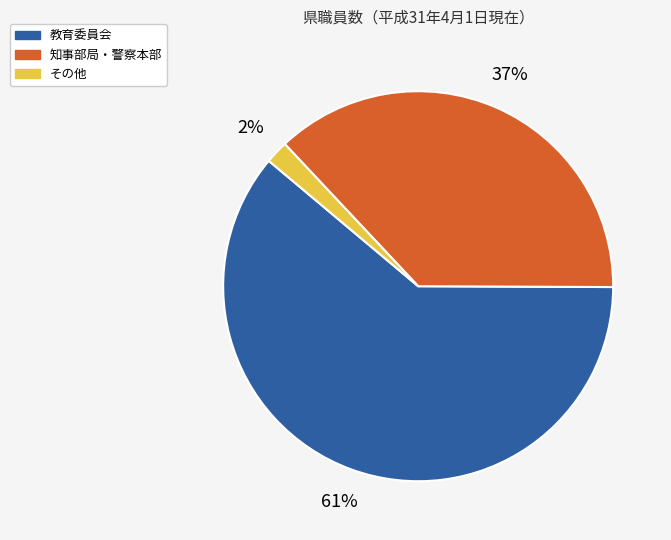

Which has a higher value, 知事部局・警察本部 or その他?

知事部局・警察本部